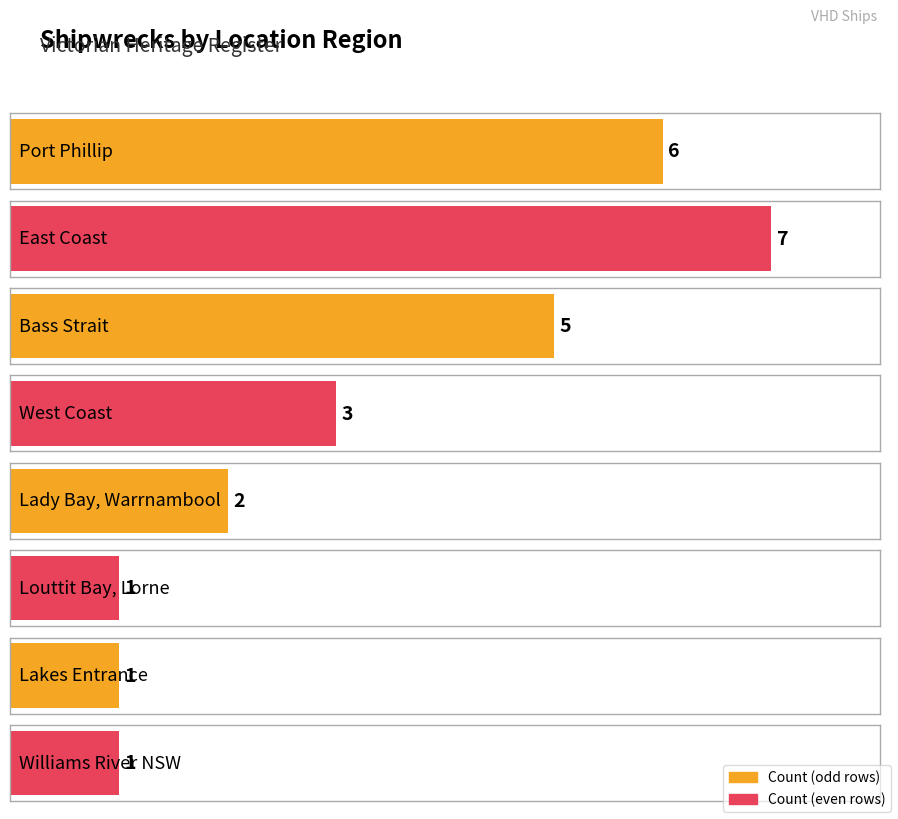

How many values exceed 3?

3